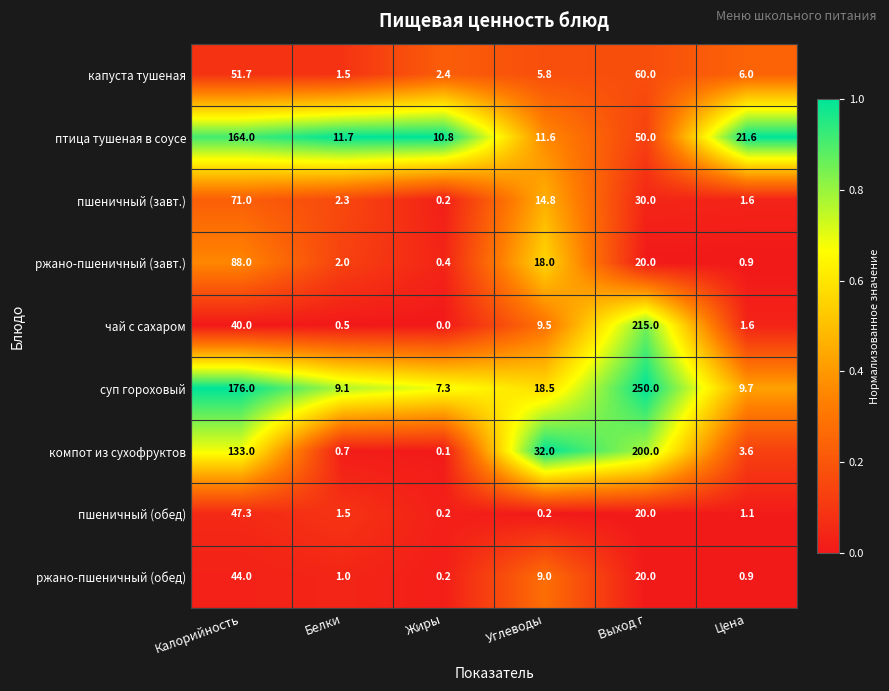

At which category is the sum across all series the highest?

Выход г